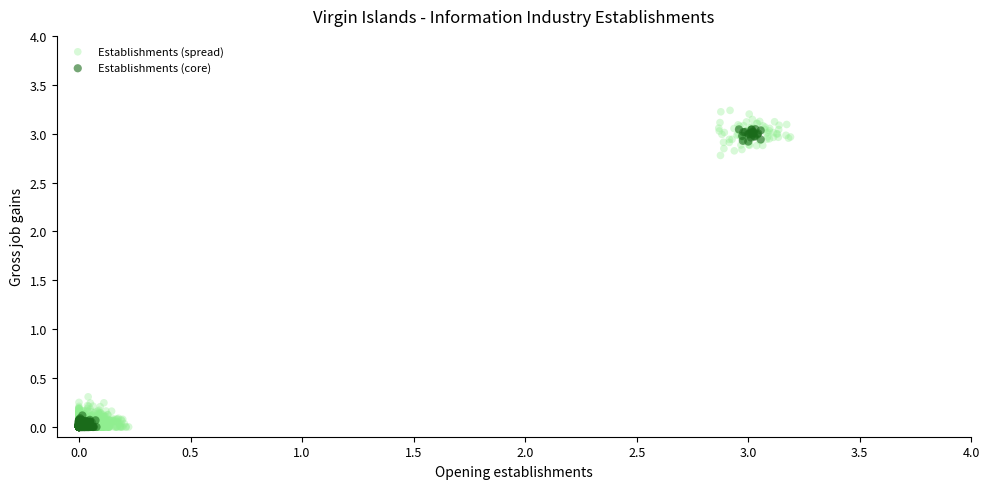

What are all the series names shown in the legend?

Establishments (spread), Establishments (core)